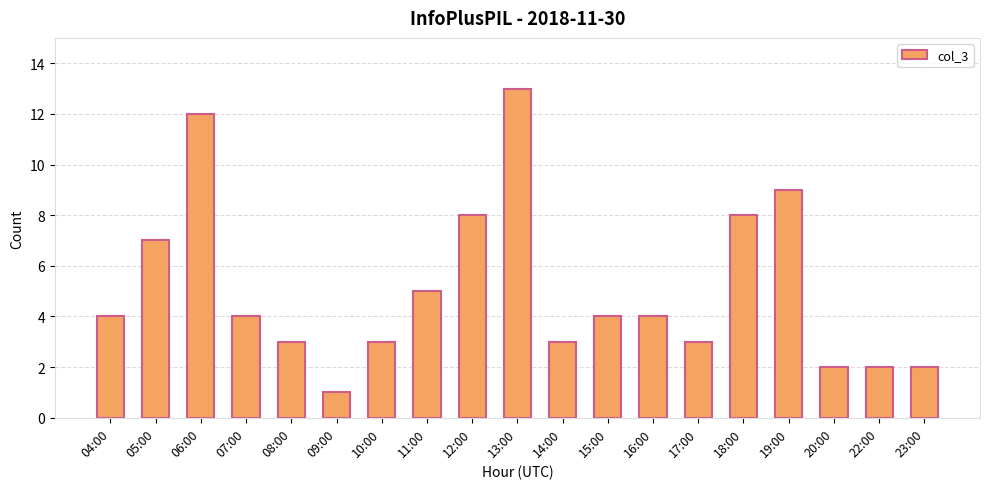

Where is the data nearest to the value 7?

05:00